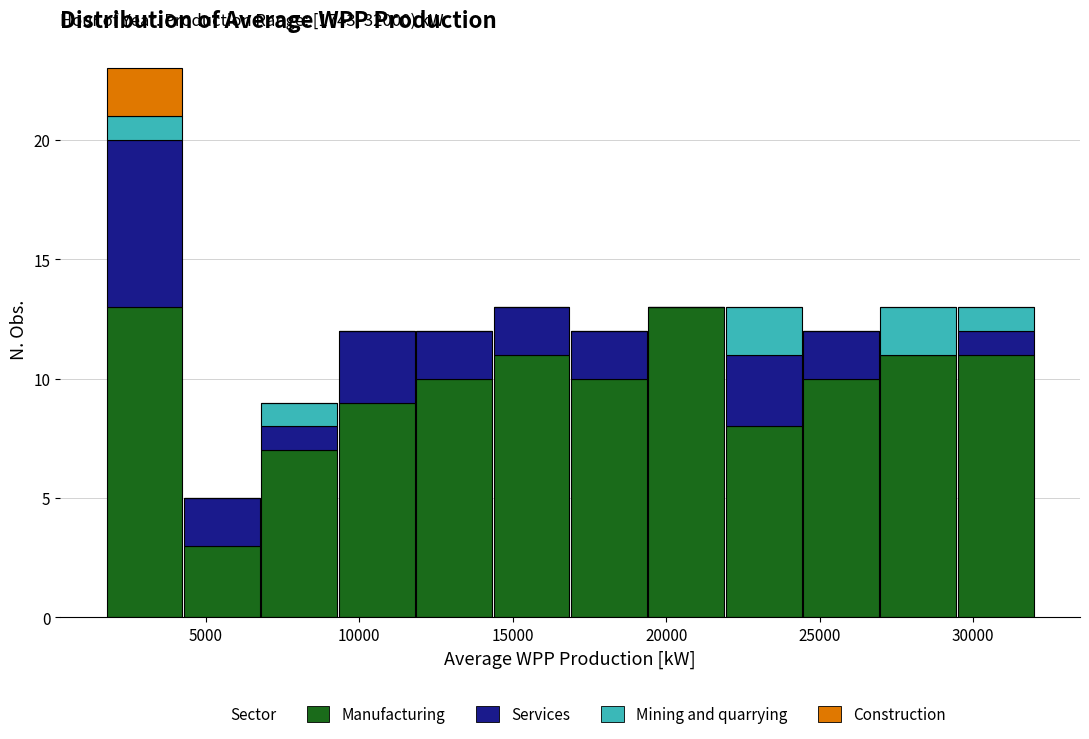

Which range on the x-axis has the tallest stacked bar (by total height)?

1500 to 4500